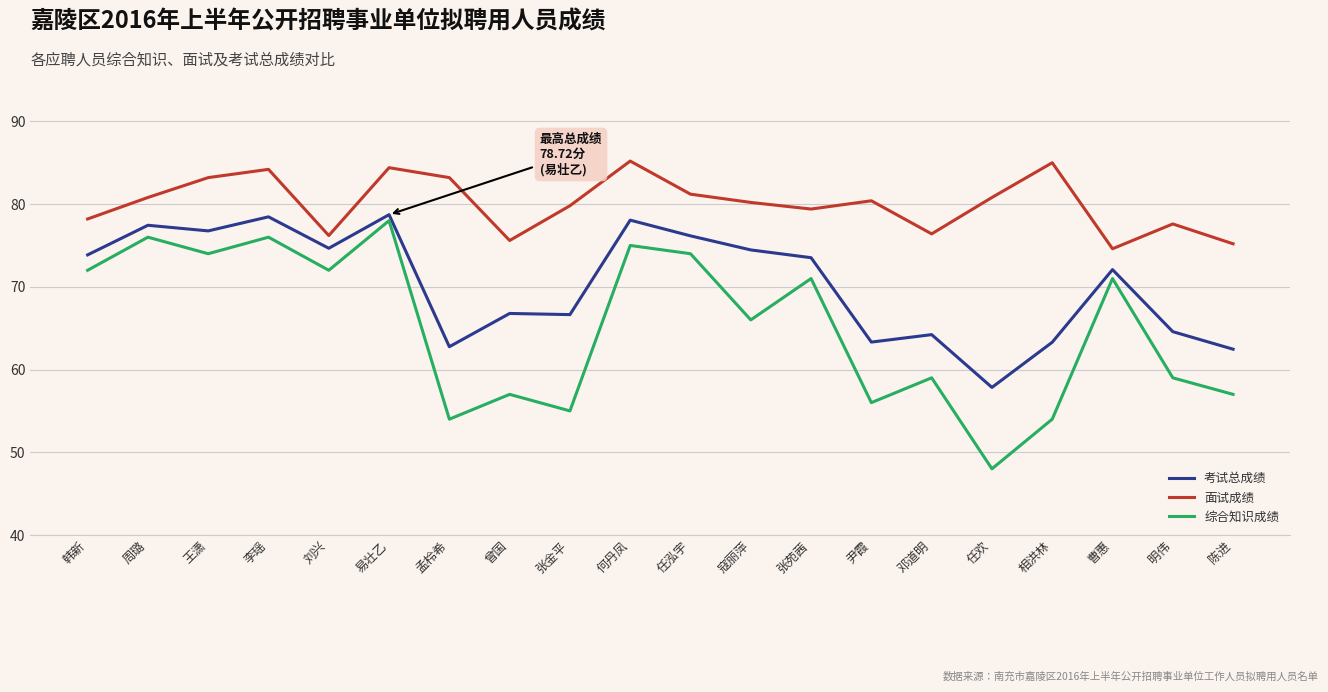

What is the sum of the 综合知识成绩 values at 任欢 and 寇丽萍?

114.0